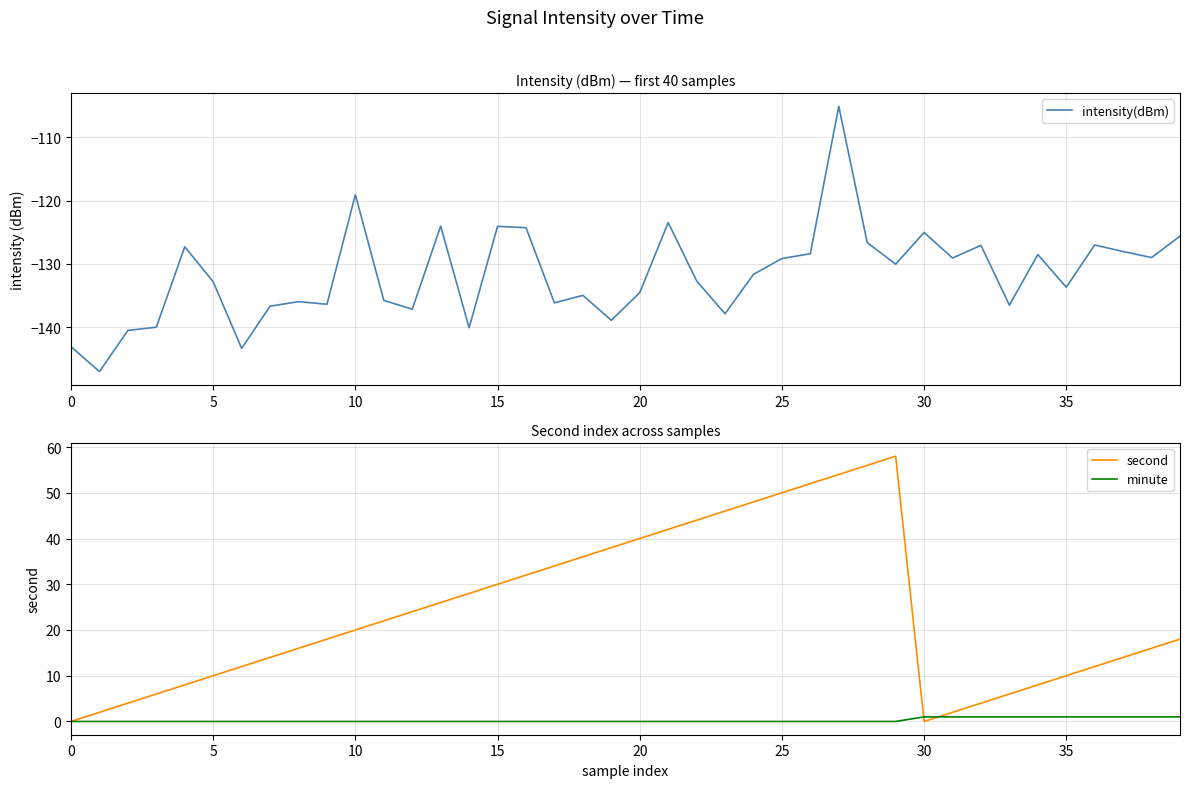

Is this an area chart (filled region under the line)?

No